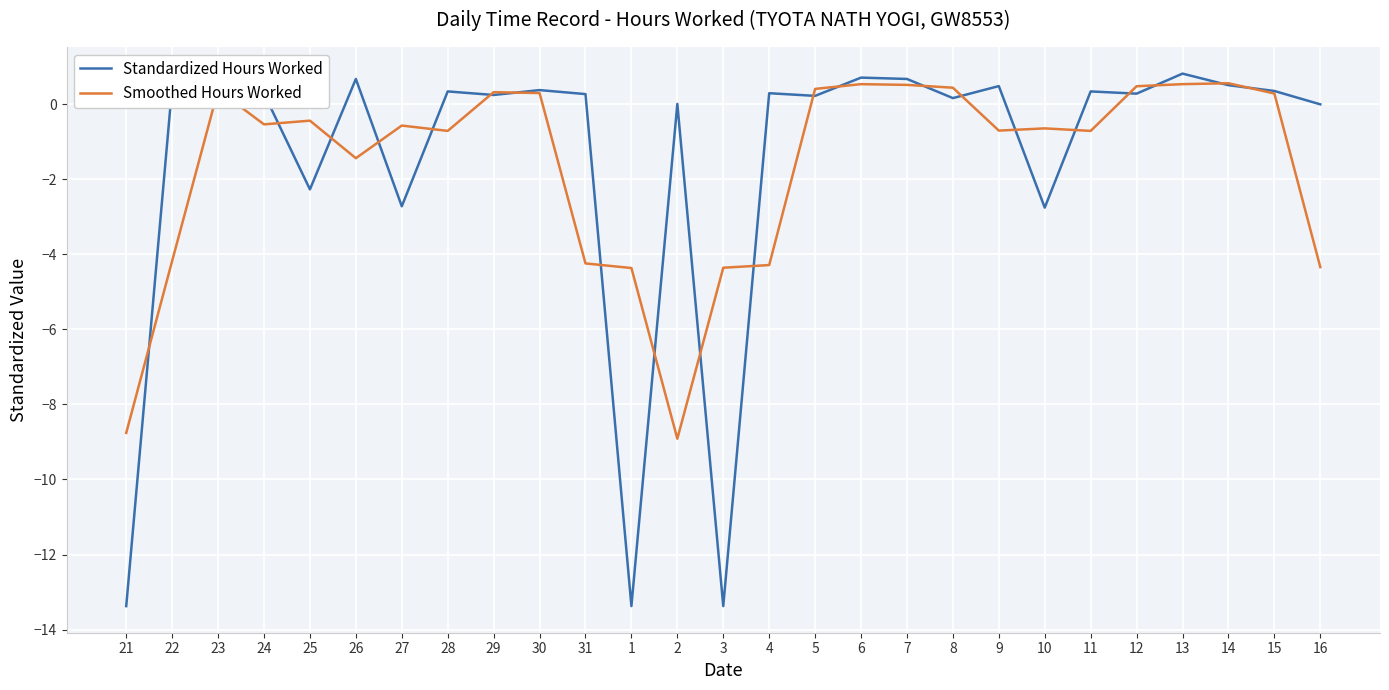

The Smoothed Hours Worked series shows -2.4 at 3. True or false?

False